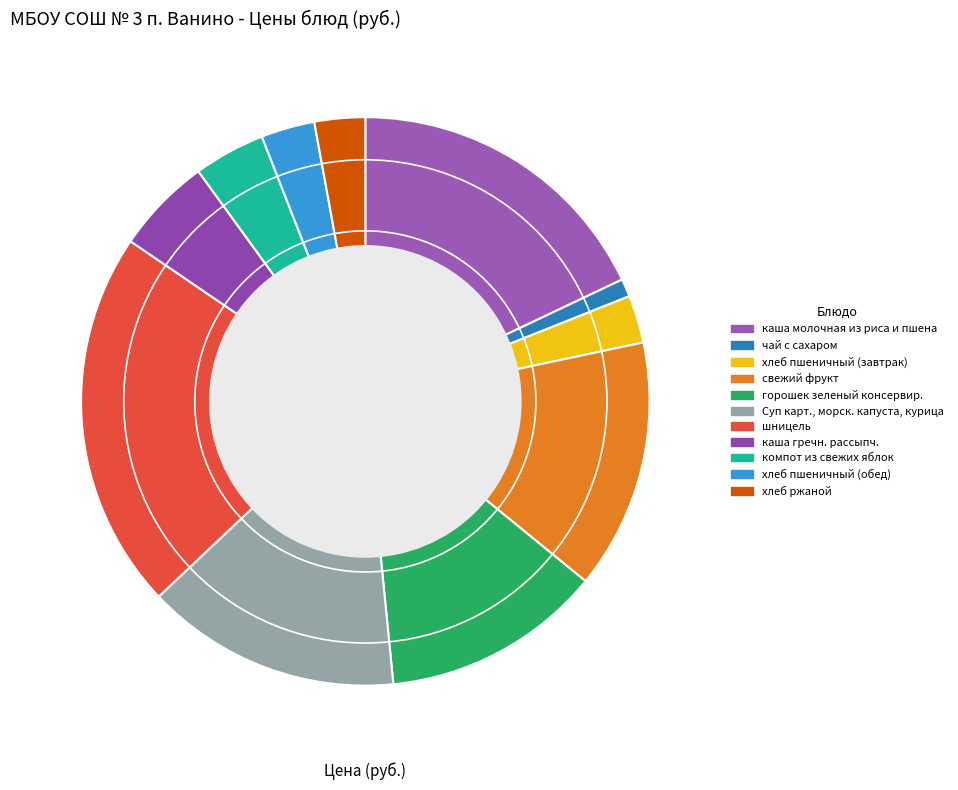

To the nearest percent, what is the combined percentage of свежий фрукт and Суп карт., морск. капуста, курица?

29%